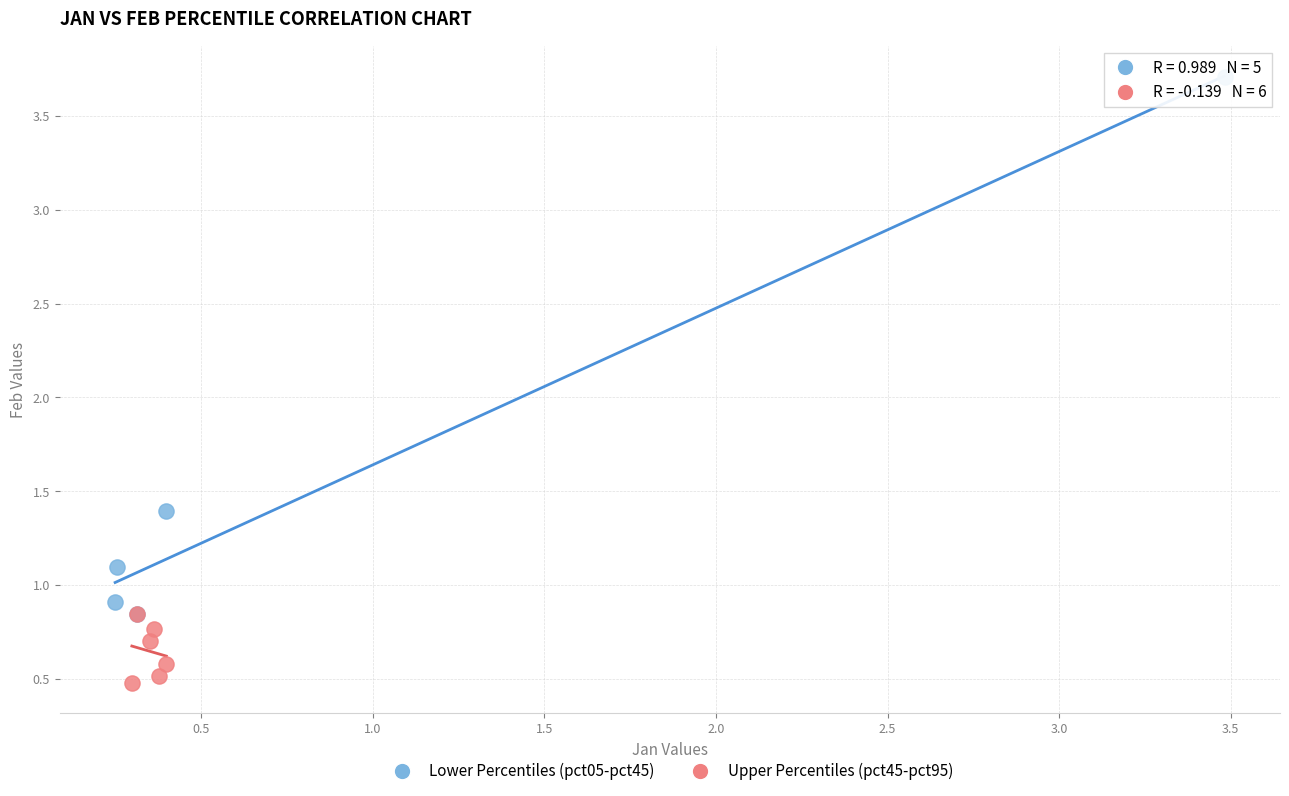

What are all the series names shown in the legend?

Lower Percentiles (pct05-pct45), Upper Percentiles (pct45-pct95)